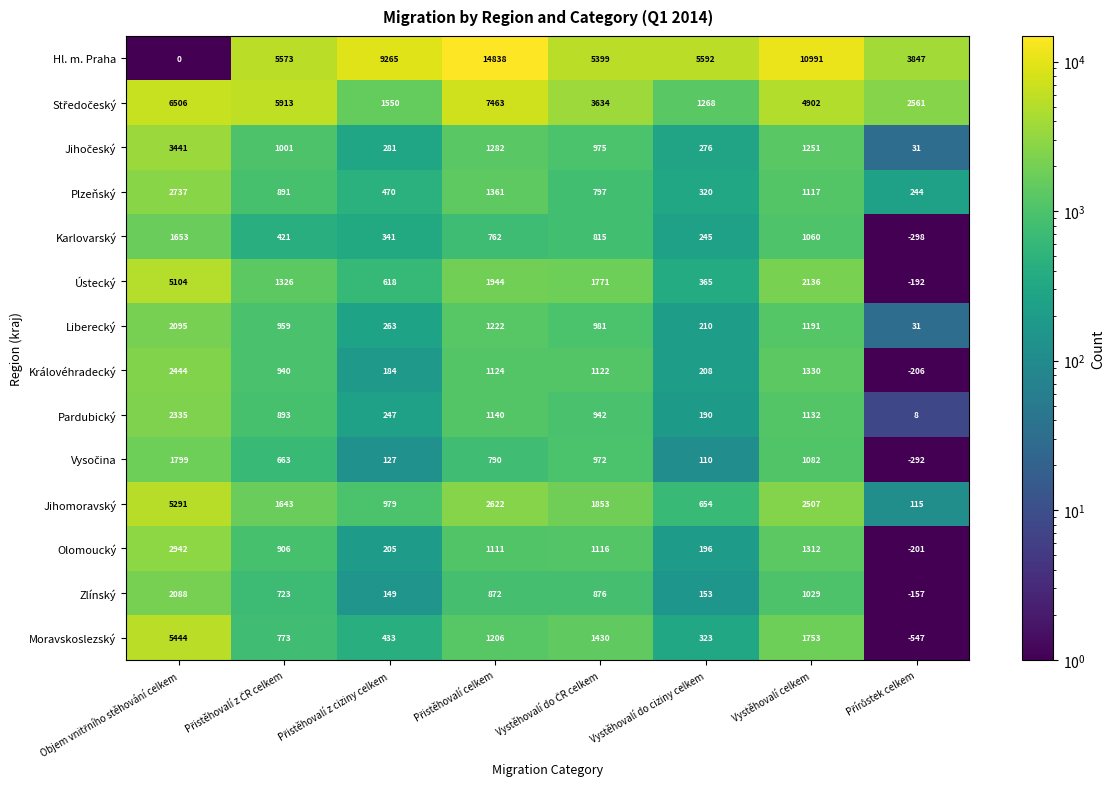

What is the minimum value for Královéhradecký?

-206